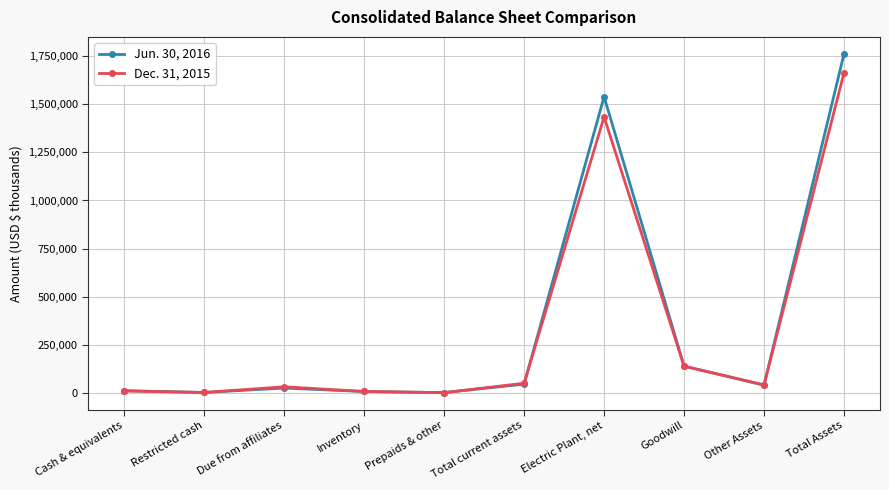

At which category does the chart reach its peak across all series?

Total Assets